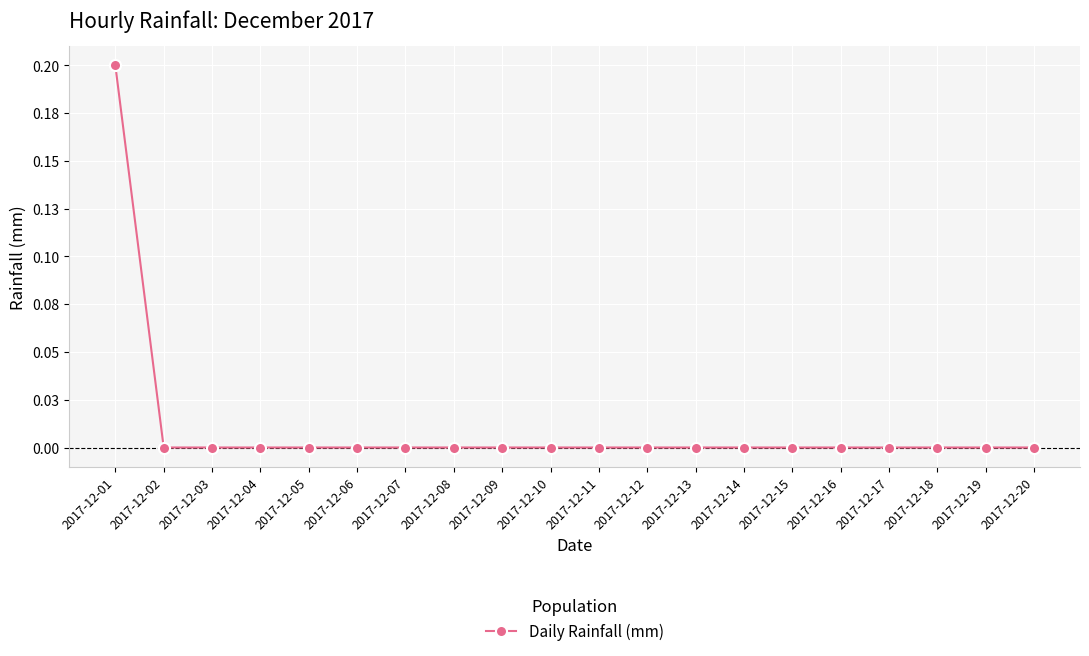

At which category does the chart reach its peak across all series?

2017-12-01